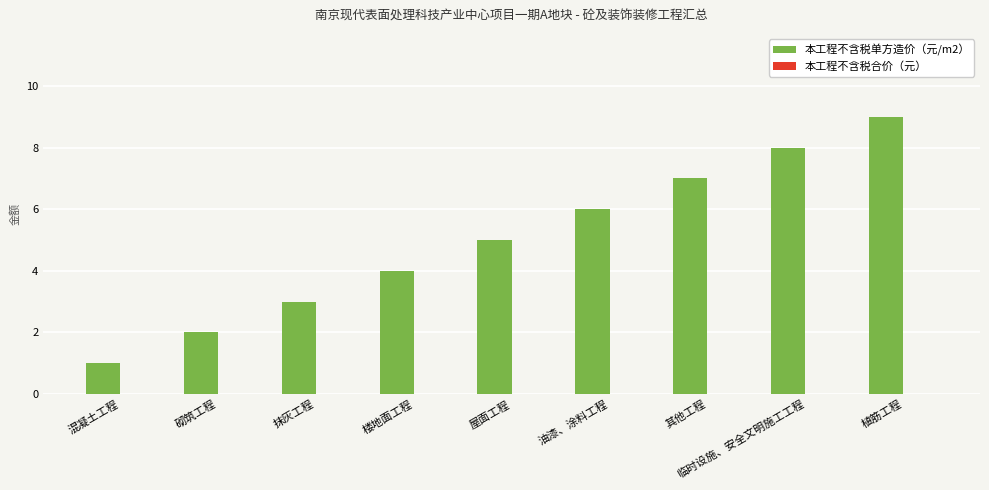

What value does the data have at 楼地面工程?

4